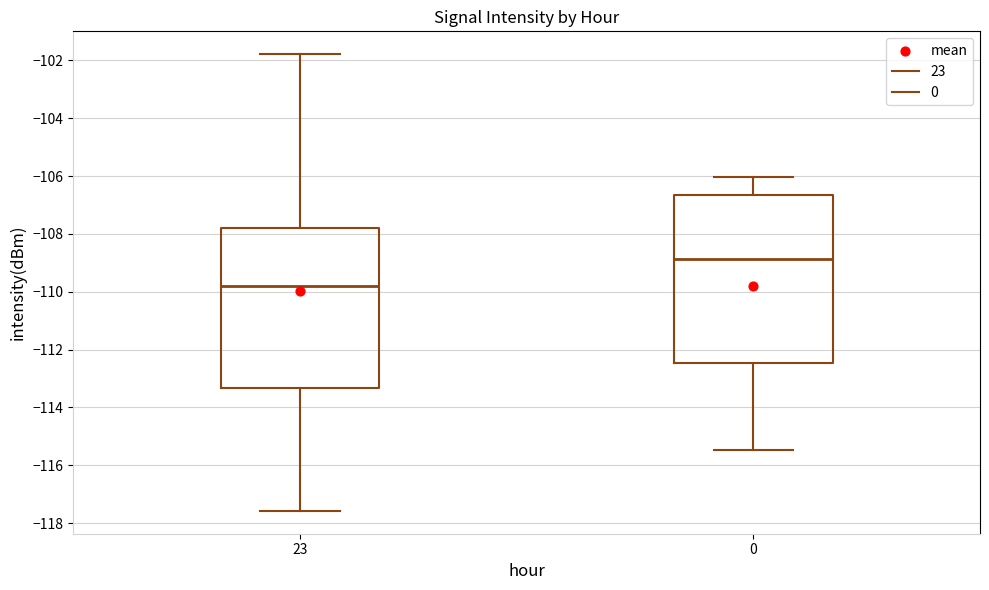

Where is the upper edge of the box at x = 0 on the y-axis? The values are not printed on the chart, so give them approximately, as read against the axis.

-106.6